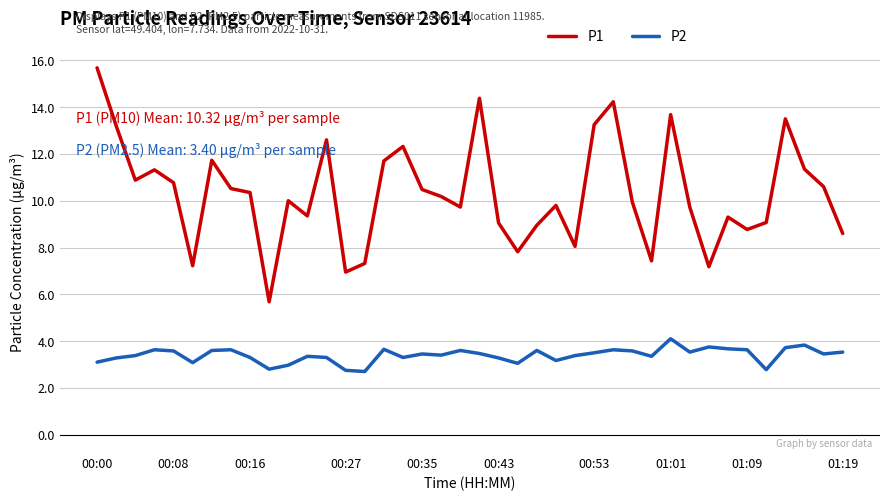

List the series in order of their peak value, lowest first.

P2, P1